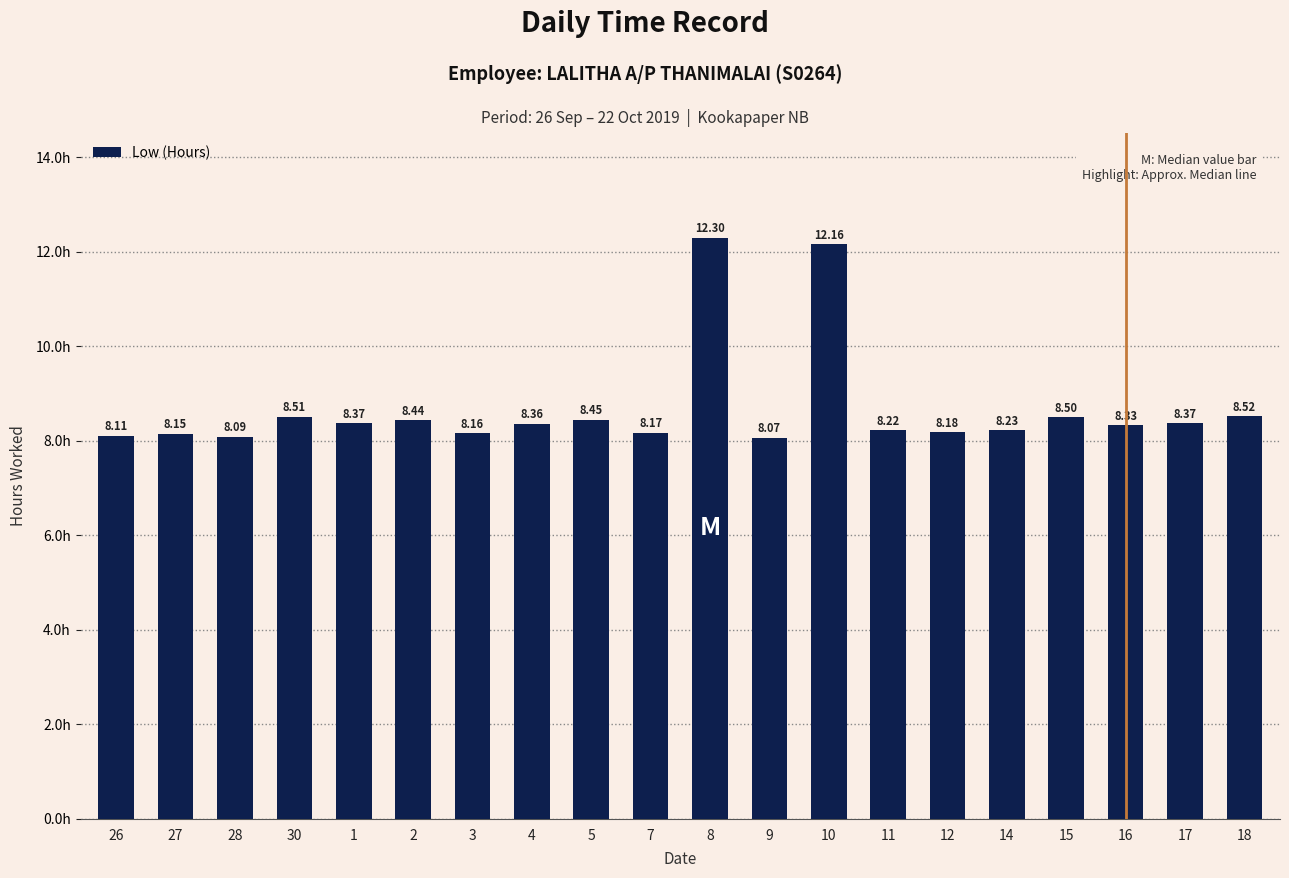

What is the average value?

8.7